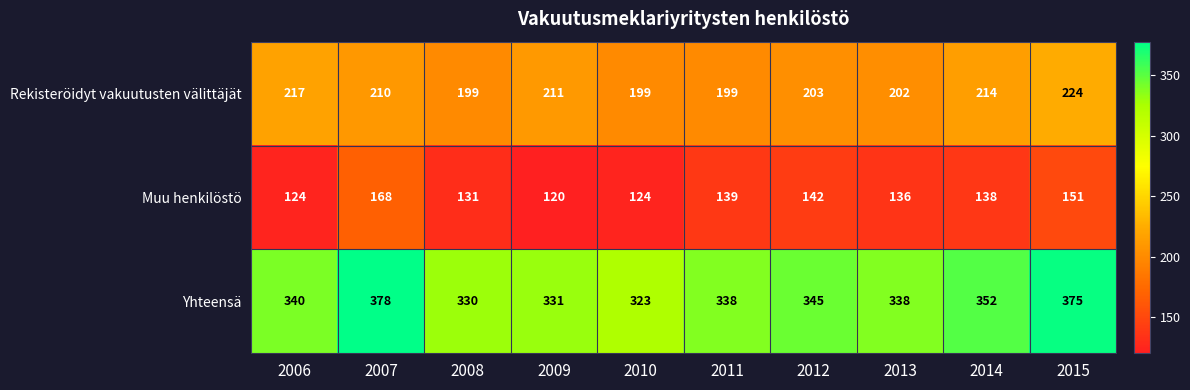

List the series in order of their peak value, highest first.

Yhteensä, Rekisteröidyt vakuutusten välittäjät, Muu henkilöstö